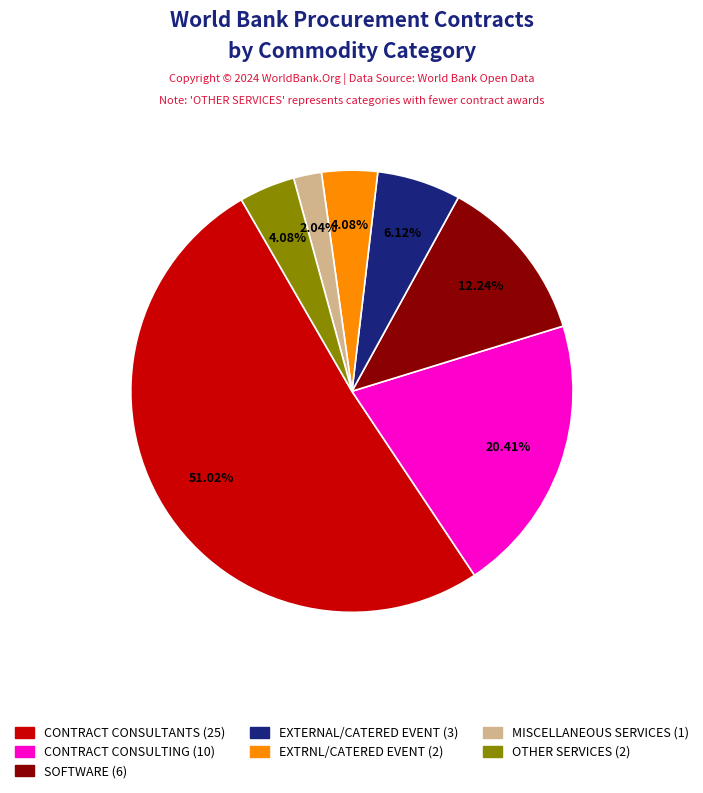

Count the number of slices in the pie.

7